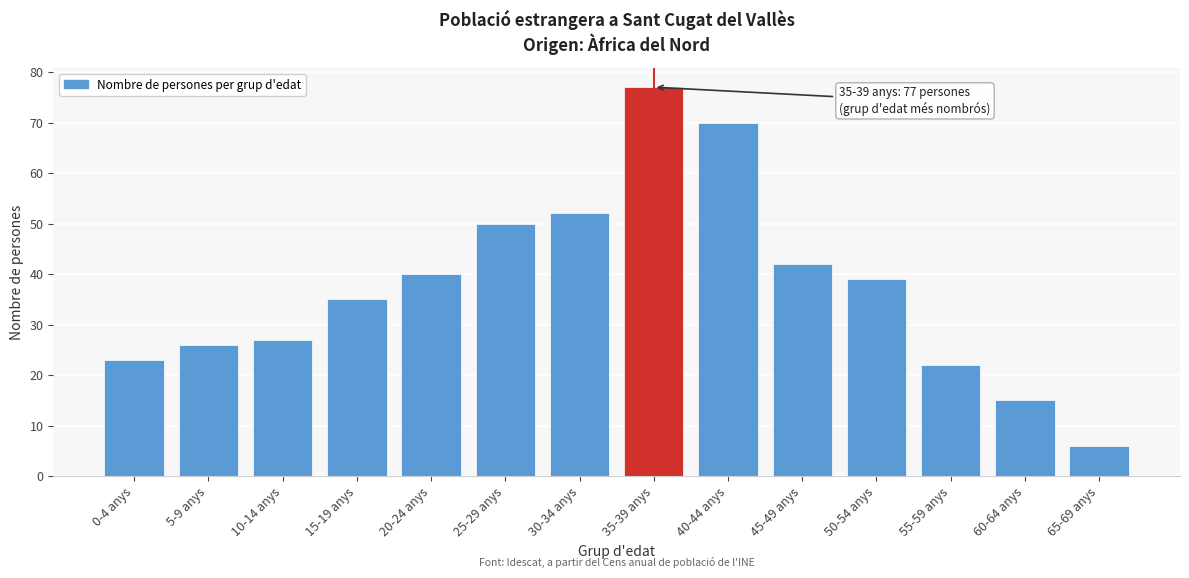

Reading left to right, what are all the values shown in this chart?

23	26	27	35	40	50	52	77	70	42	39	22	15	6